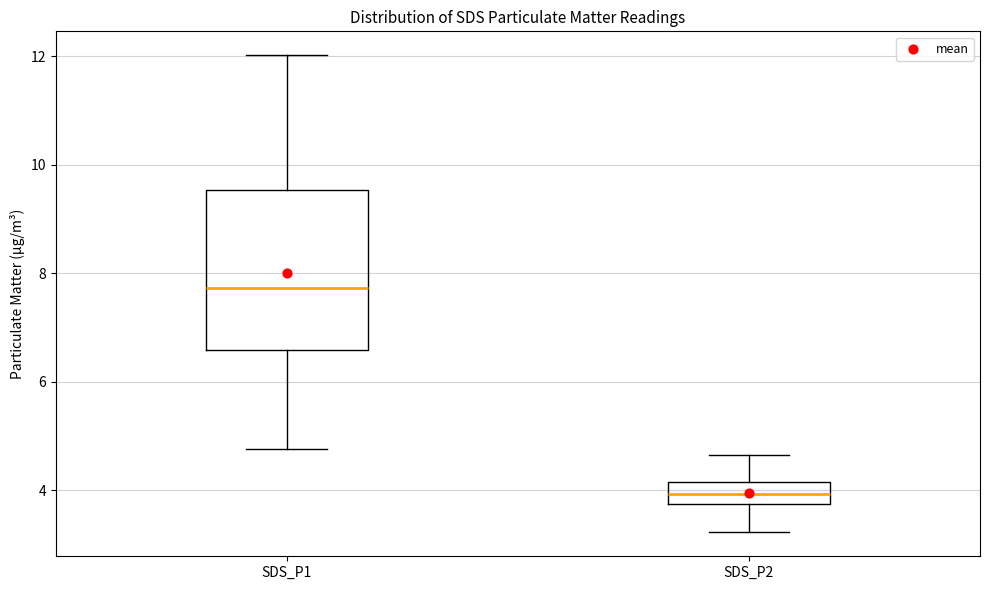

Which box's median line is the lowest?

SDS_P2